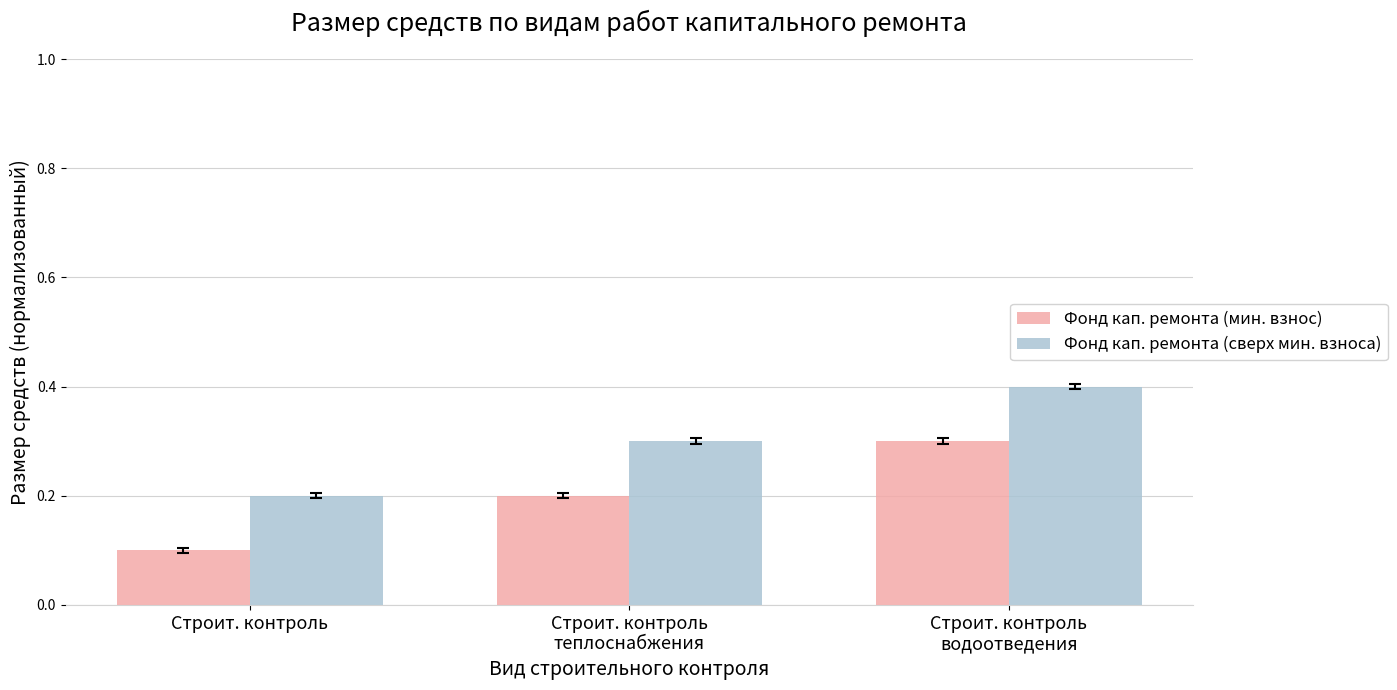

What is the total value across all series at Строит. контроль?

0.3